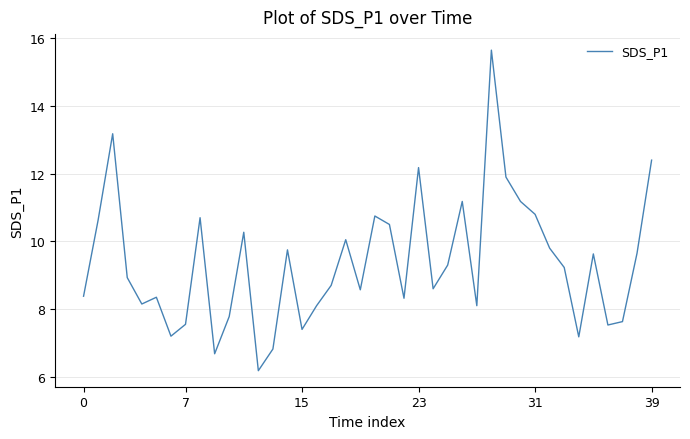

What is the maximum value shown in the chart?

15.7